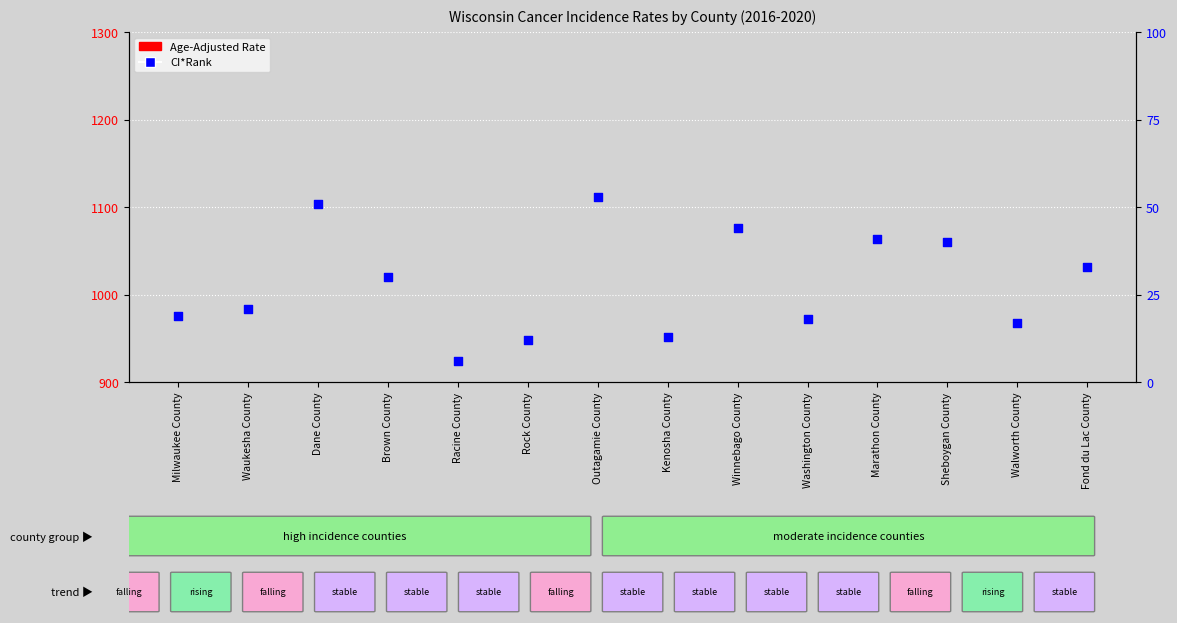

Which series reaches the maximum Y coordinate?

Age-Adjusted Rate